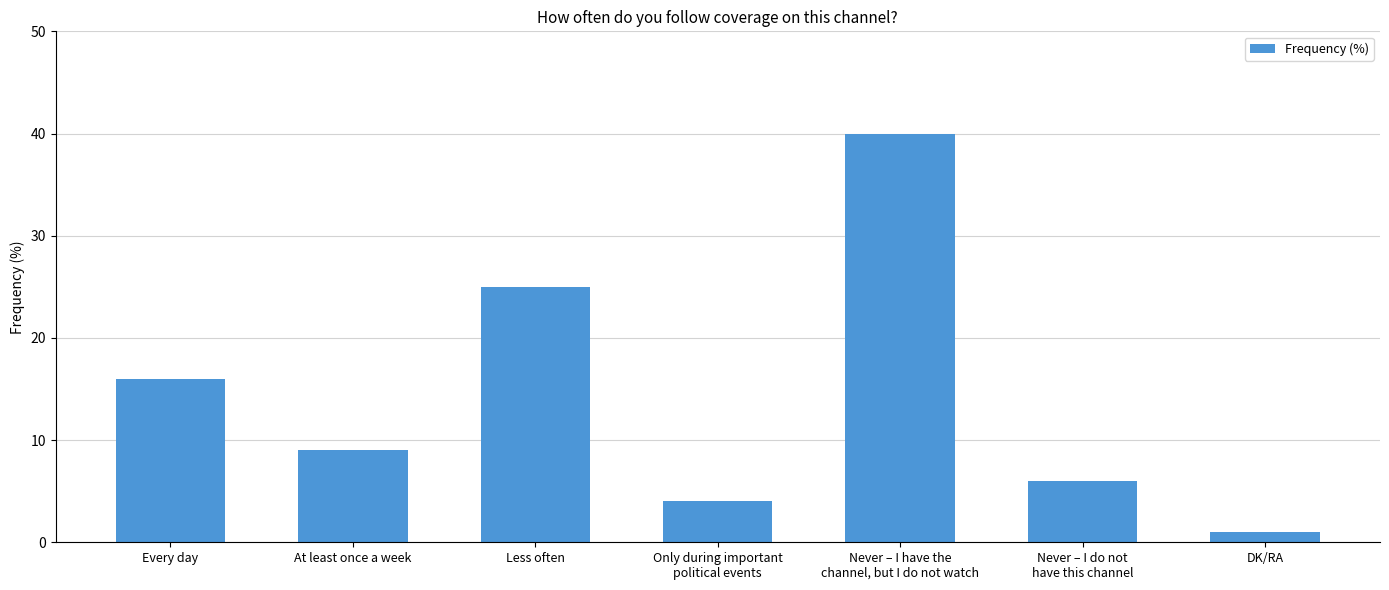

What is the value of the 7th bar from the left?

1